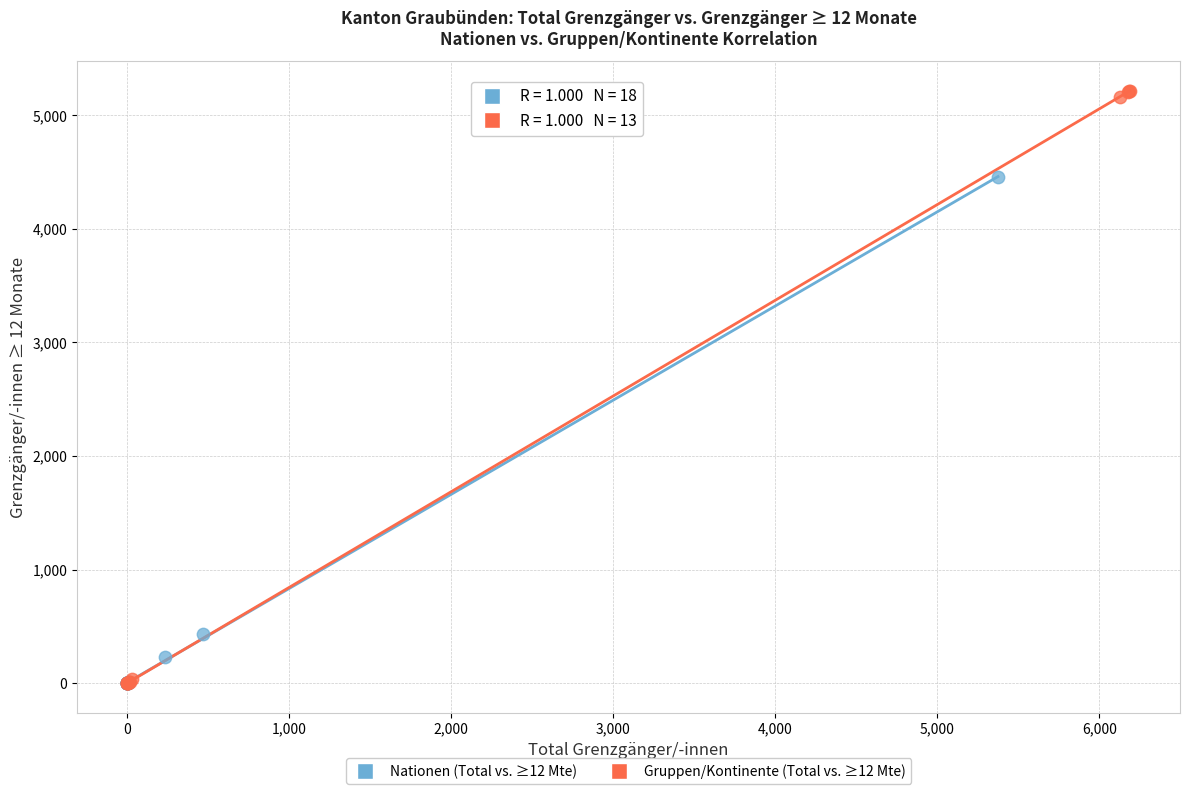

Which series contains the highest Y value?

Gruppen/Kontinente (Total vs. ≥12 Mte)